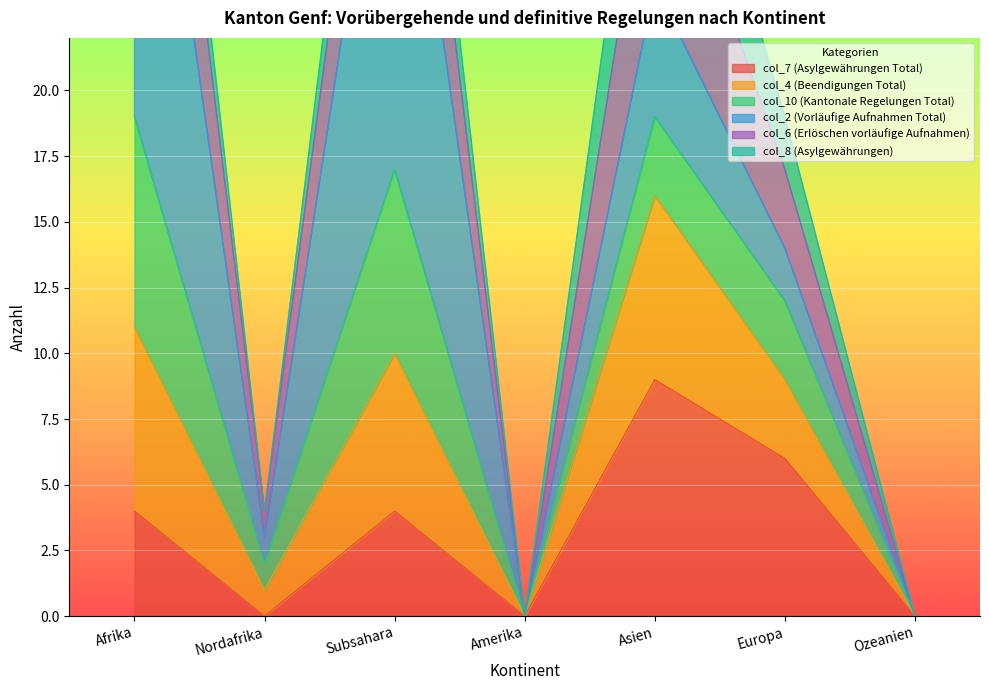

Where is col_8 (Asylgewährungen) nearest to the value 8?

Europa